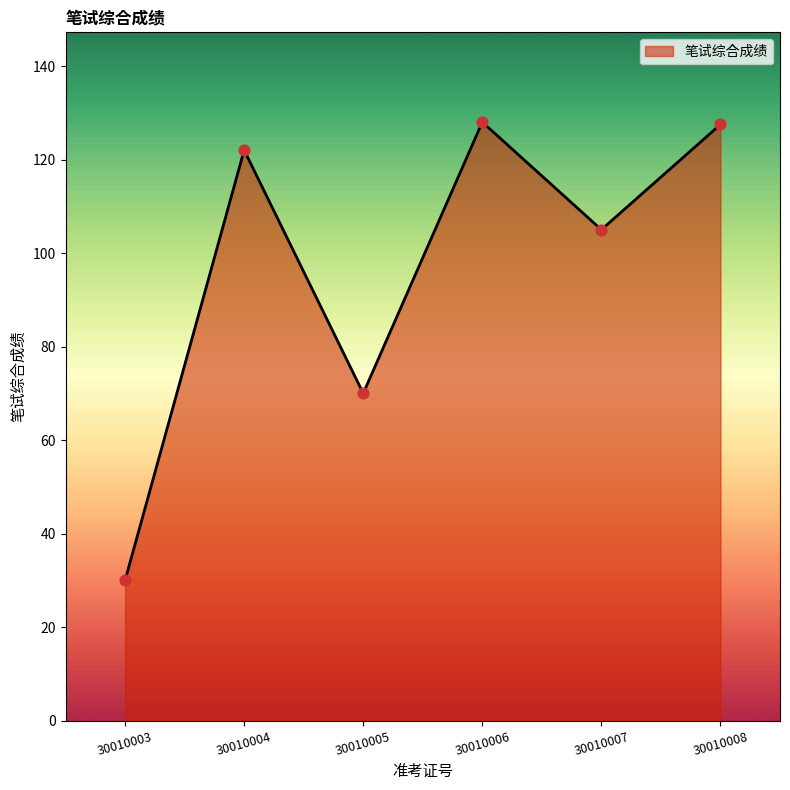

Which has a higher value, 30010005 or 30010003?

30010005